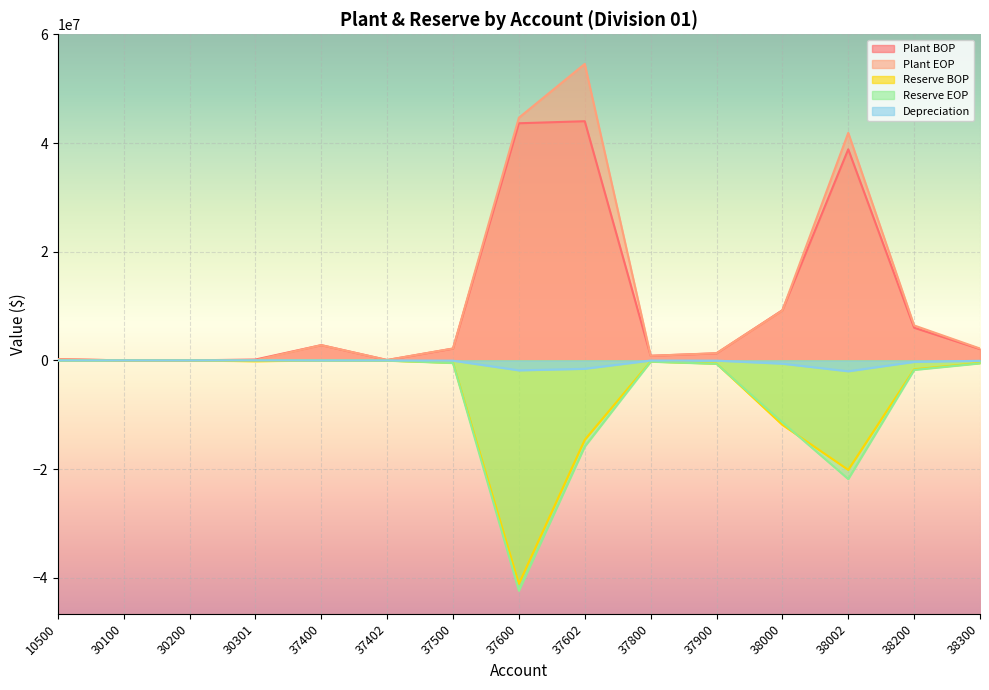

True or false: Plant BOP and Depreciation cross at least once.

False